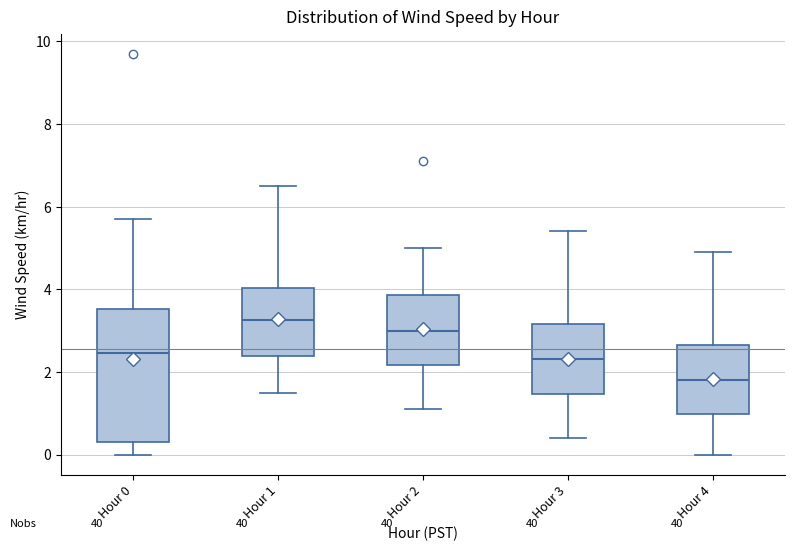

Reading left to right, read every box against the y-axis: the position of its median line, the range the box covers, and the ends of its whiskers. The values are not printed on the chart, so give them approximately, as read against the axis.

Hour 0: median 2.4, box 0.4 to 3.6, whiskers 0.0 to 5.8
Hour 1: median 3.2, box 2.4 to 4.0, whiskers 1.6 to 6.6
Hour 2: median 3.0, box 2.2 to 3.8, whiskers 1.2 to 5.0
Hour 3: median 2.4, box 1.4 to 3.2, whiskers 0.4 to 5.4
Hour 4: median 1.8, box 1.0 to 2.6, whiskers 0.0 to 5.0